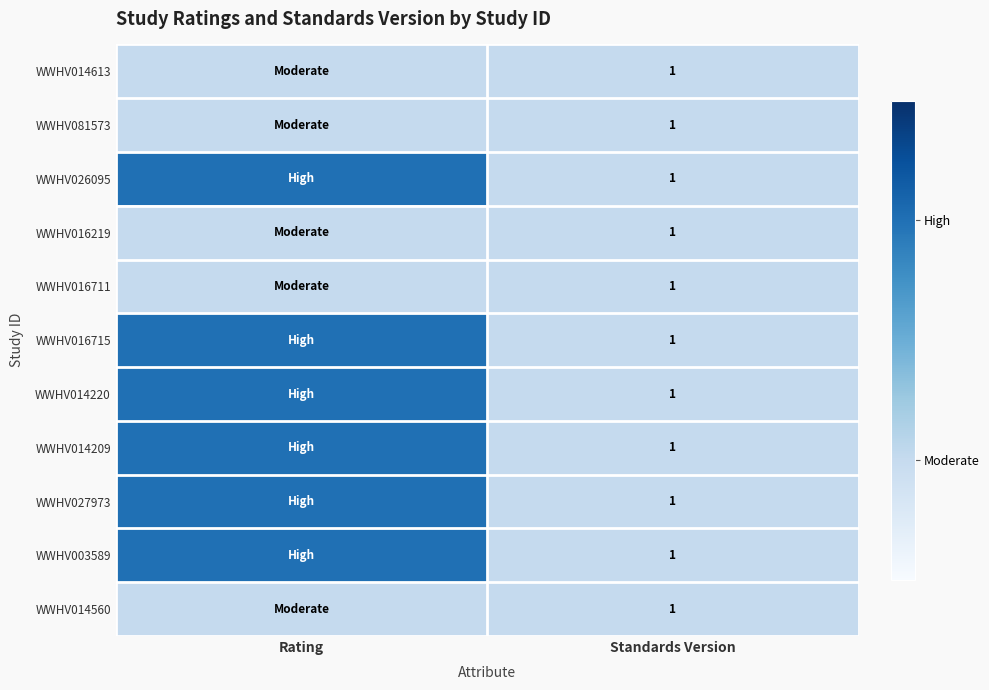

Is it true that WWHV016715 equals 1 at Standards Version?

True